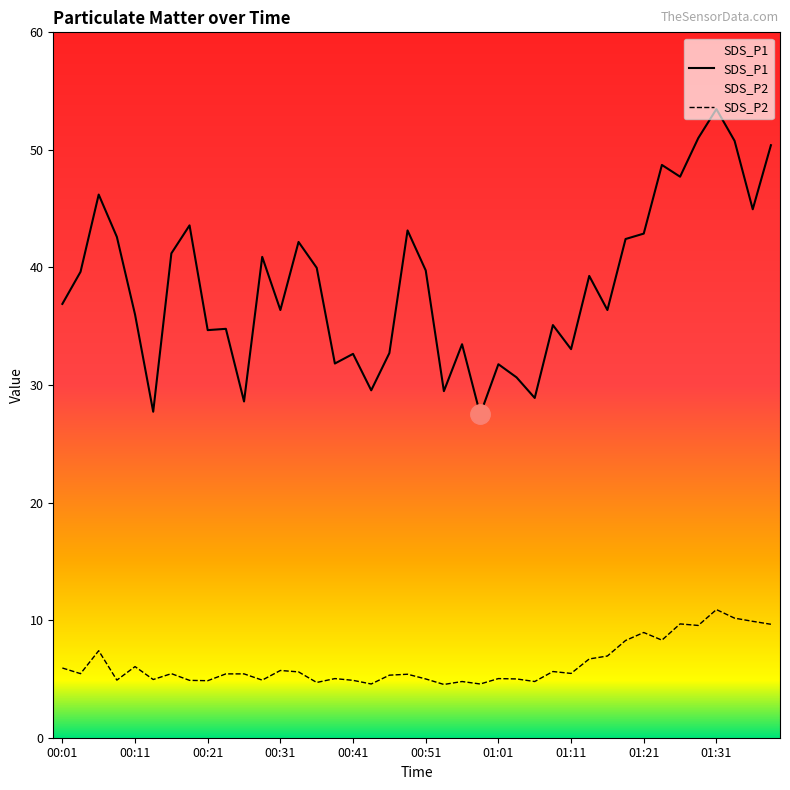

What is the label of the 12th point from the left?

00:28